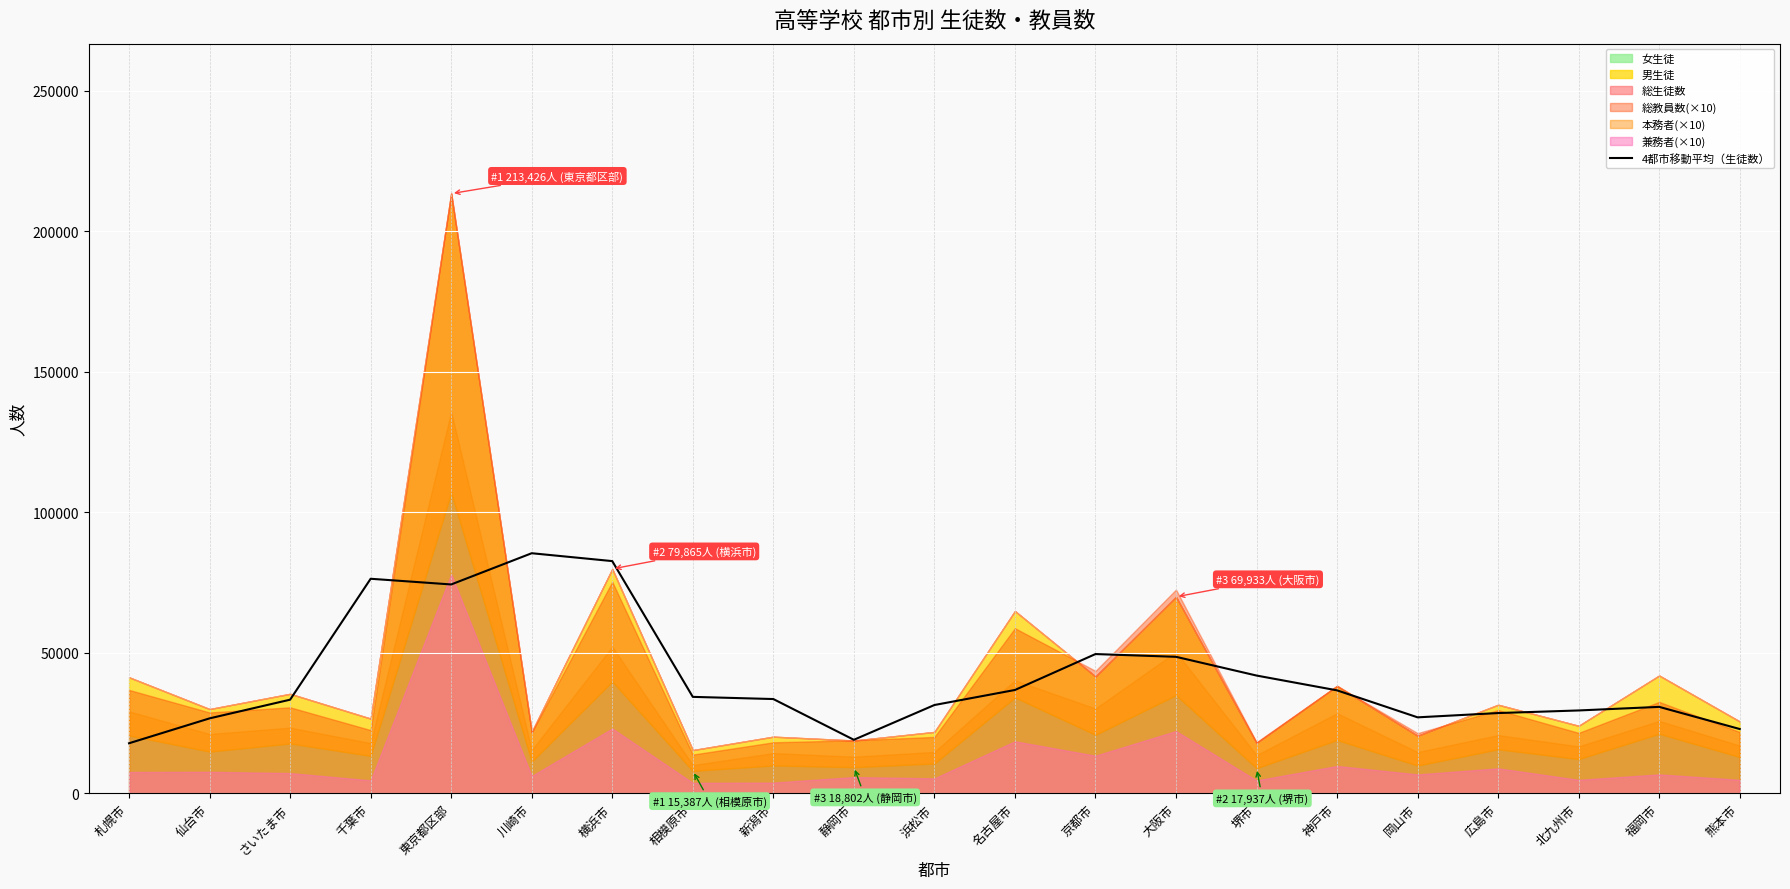

What position from the left is 札幌市?

1